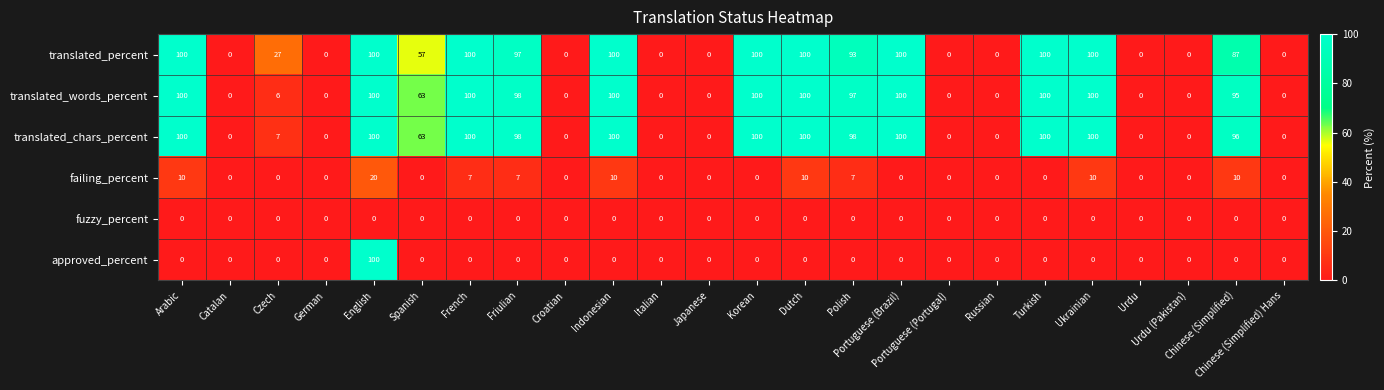

What is the greatest value displayed?

100